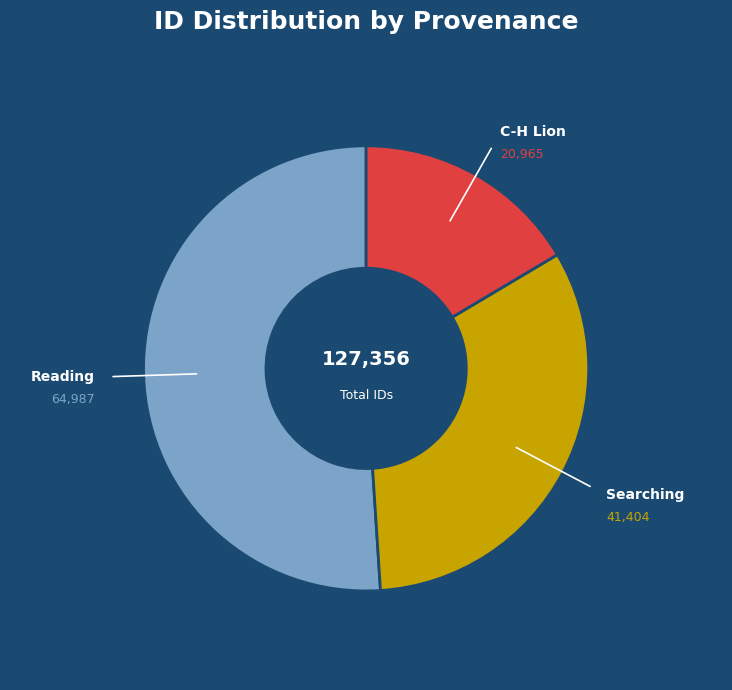

Is there a majority slice in this chart?

Yes